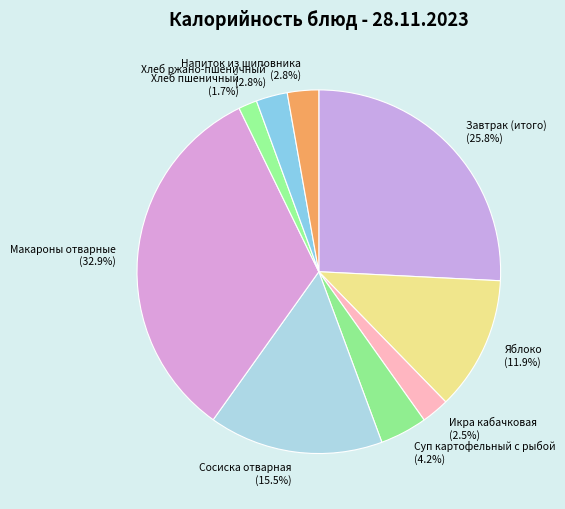

Which slice is the smallest?

Хлеб пшеничный